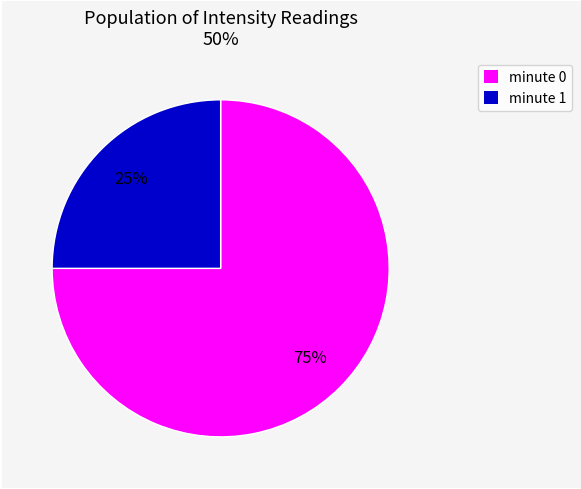

True or false: minute 1 accounts for 40% of the total.

False